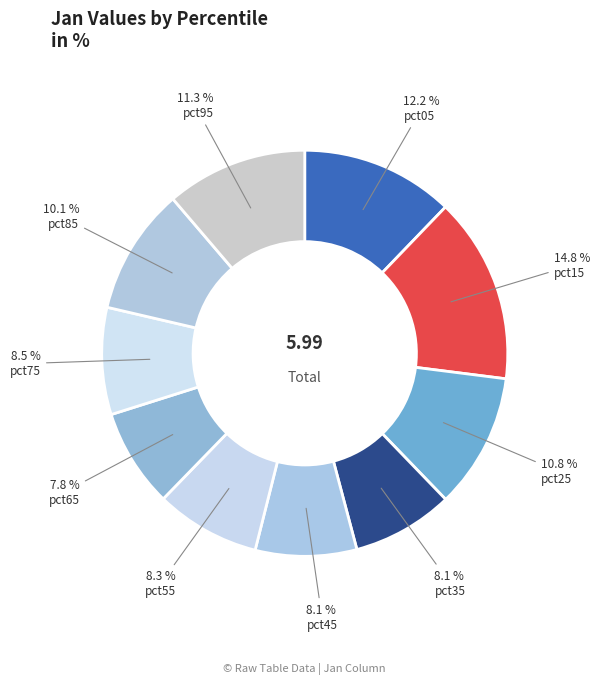

How many slices are in this pie chart?

10